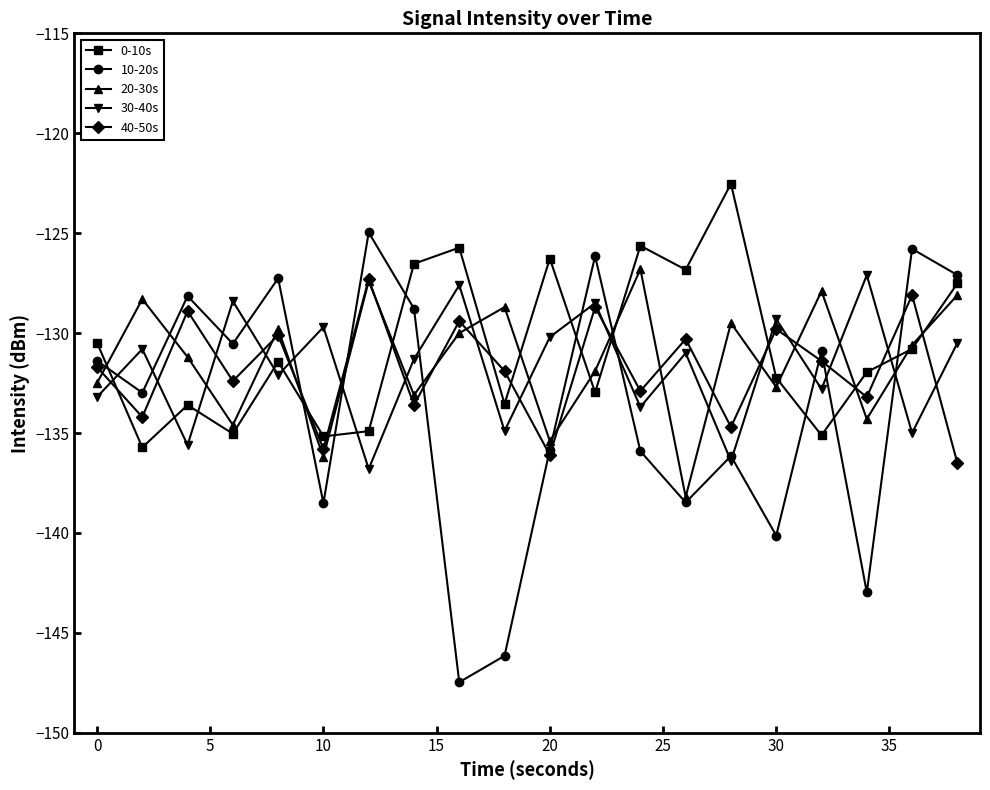

What is the value of the 10-20s point at the 8th from the left?

-128.8